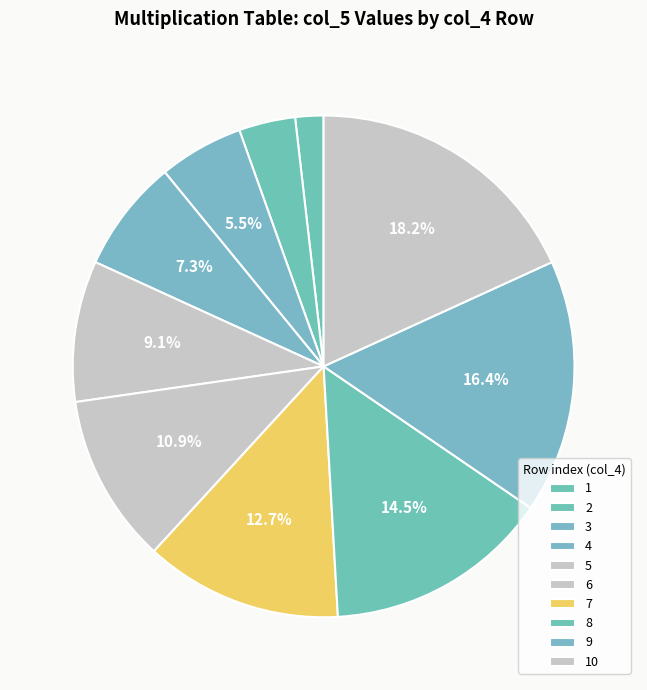

What is the smallest slice in the pie chart?

1